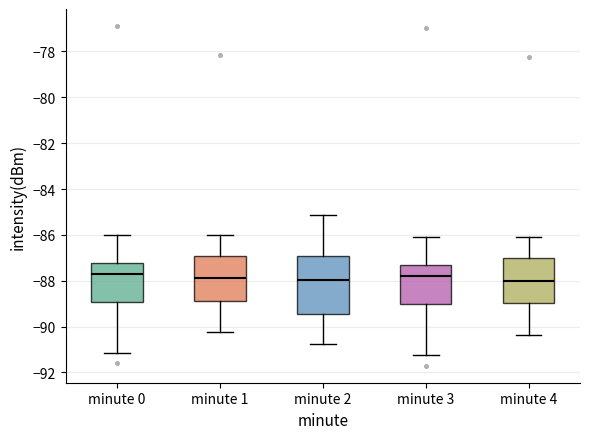

Reading left to right, transcribe this box plot: for each box, give where its median line is, the range the box spans, and where its two whiskers end, as read against the y-axis. The values are not printed on the chart, so give them approximately, as read against the axis.

minute 0: median -87.6, box -89.0 to -87.2, whiskers -91.2 to -86.0
minute 1: median -87.8, box -88.8 to -87.0, whiskers -90.2 to -86.0
minute 2: median -88.0, box -89.4 to -87.0, whiskers -90.8 to -85.2
minute 3: median -87.8, box -89.0 to -87.4, whiskers -91.2 to -86.0
minute 4: median -88.0, box -89.0 to -87.0, whiskers -90.4 to -86.2